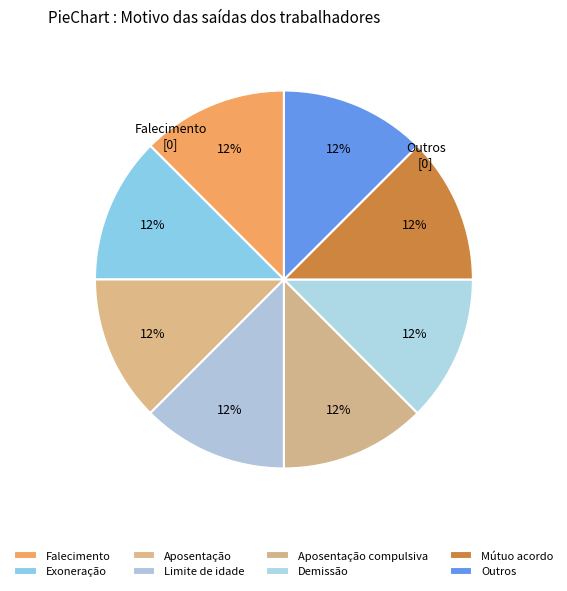

Between Demissão and Limite de idade, which is larger?

Demissão